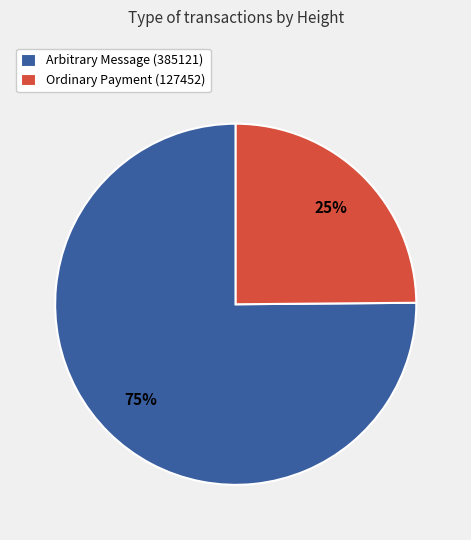

True or false: Arbitrary Message (385121) accounts for 70% of the total.

False